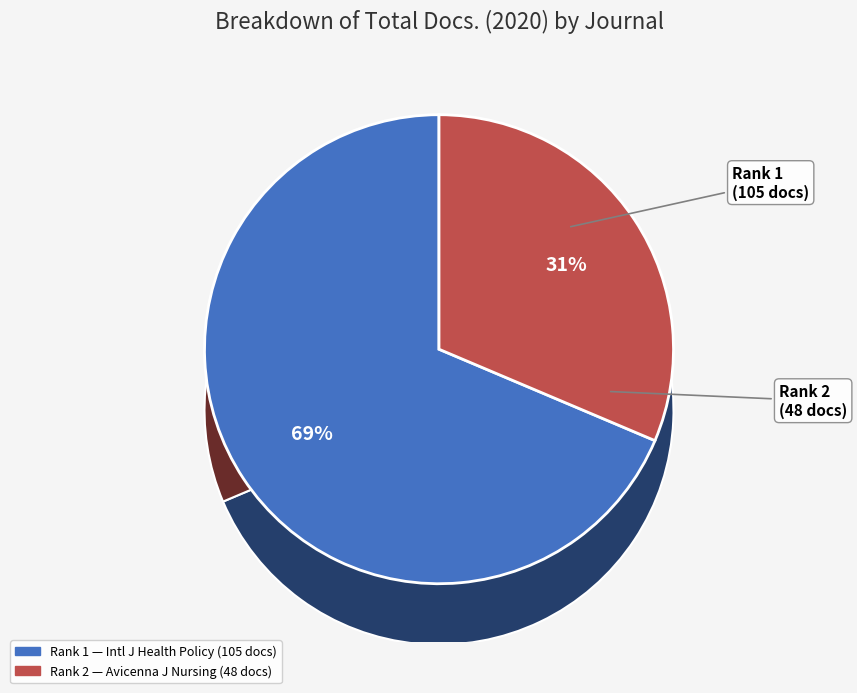

What portion of the pie excludes Avicenna Journal of Nursing and Midwifery (Rank 2)?

68.6%